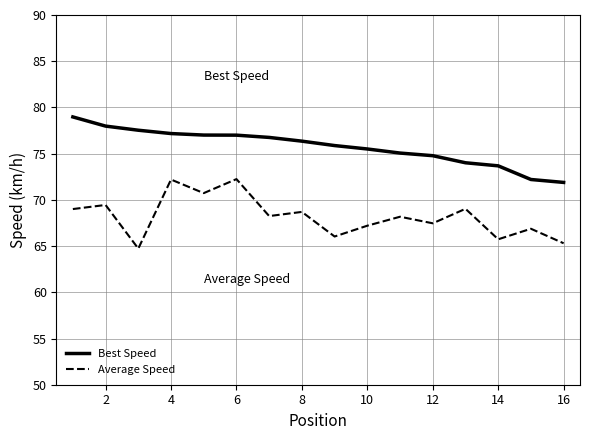

Which series has the largest total across all categories?

Best Speed